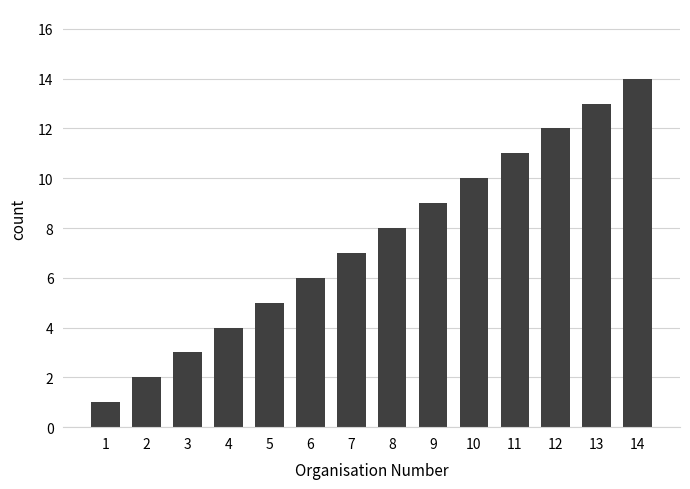

What is the difference between the values at 4 and 8?

4